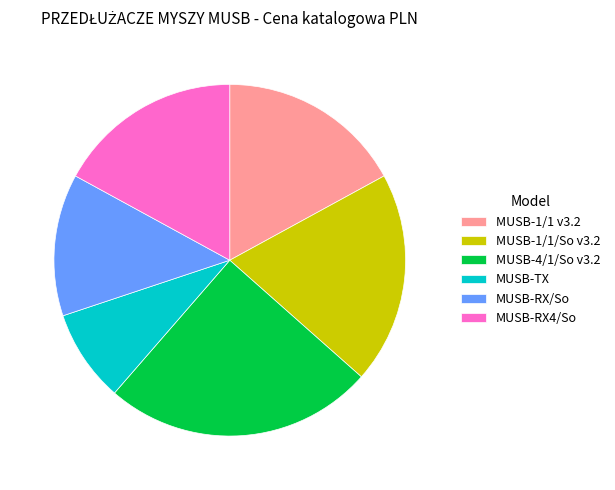

Which has a higher value, MUSB-TX or MUSB-1/1 v3.2?

MUSB-1/1 v3.2